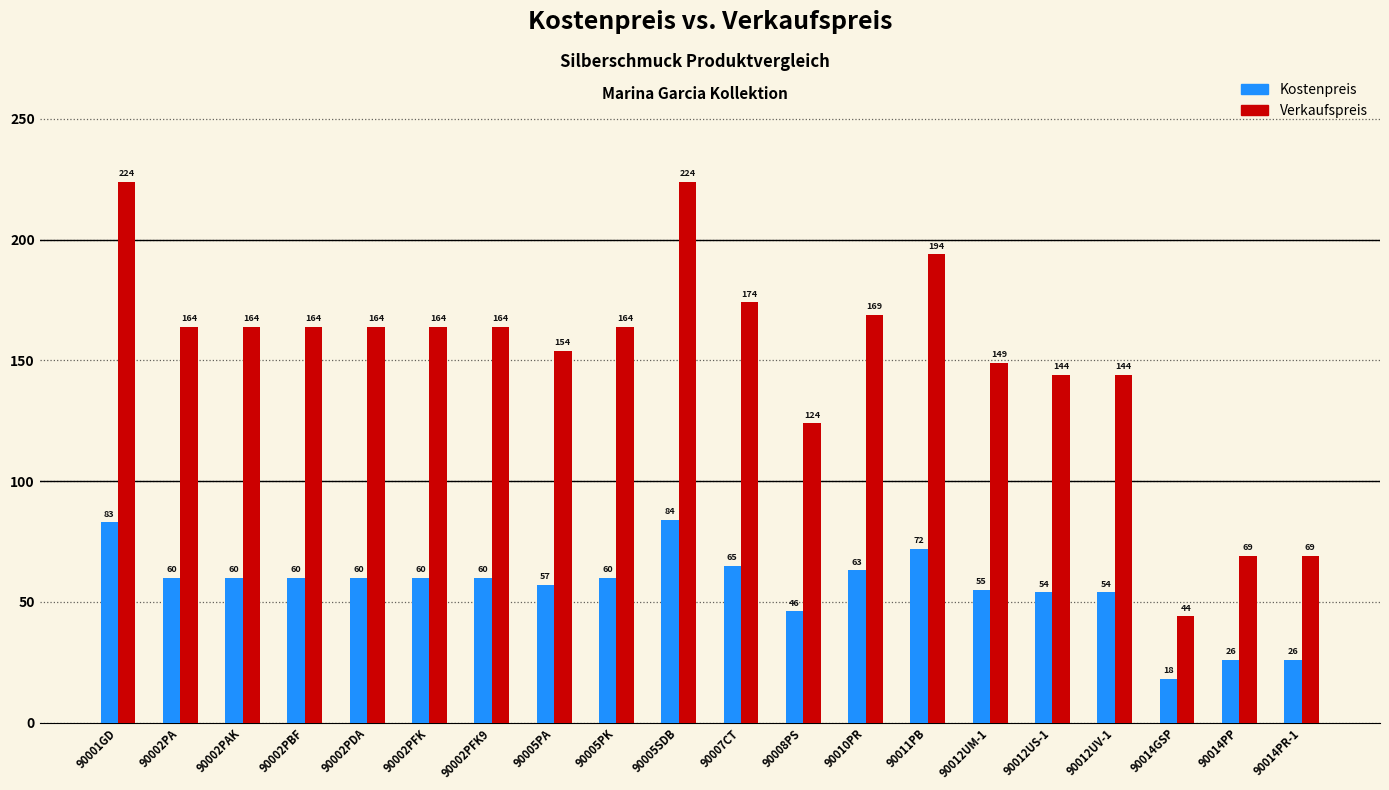

Which label corresponds to the smallest value in the chart?

90014GSP